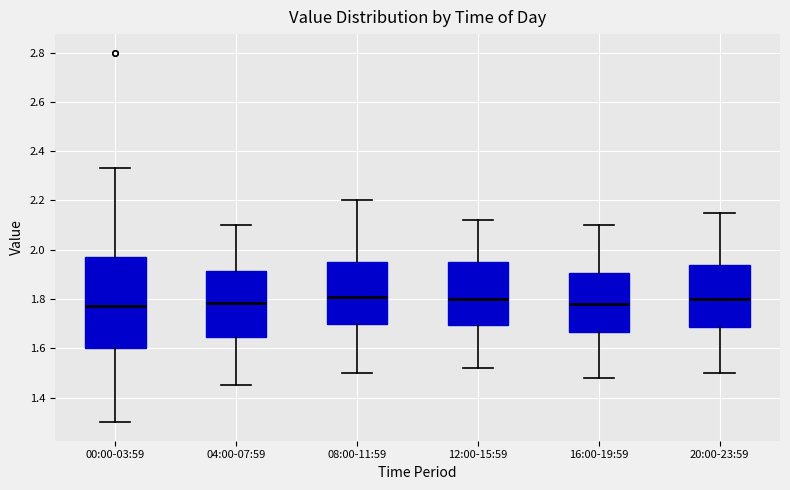

Reading left to right, read every box against the y-axis: the position of its median line, the range the box covers, and the ends of its whiskers. The values are not printed on the chart, so give them approximately, as read against the axis.

00:00-03:59: median 1.78, box 1.60 to 1.98, whiskers 1.30 to 2.34
04:00-07:59: median 1.78, box 1.64 to 1.92, whiskers 1.46 to 2.10
08:00-11:59: median 1.82, box 1.70 to 1.96, whiskers 1.50 to 2.20
12:00-15:59: median 1.80, box 1.70 to 1.96, whiskers 1.52 to 2.12
16:00-19:59: median 1.78, box 1.66 to 1.90, whiskers 1.48 to 2.10
20:00-23:59: median 1.80, box 1.68 to 1.94, whiskers 1.50 to 2.16